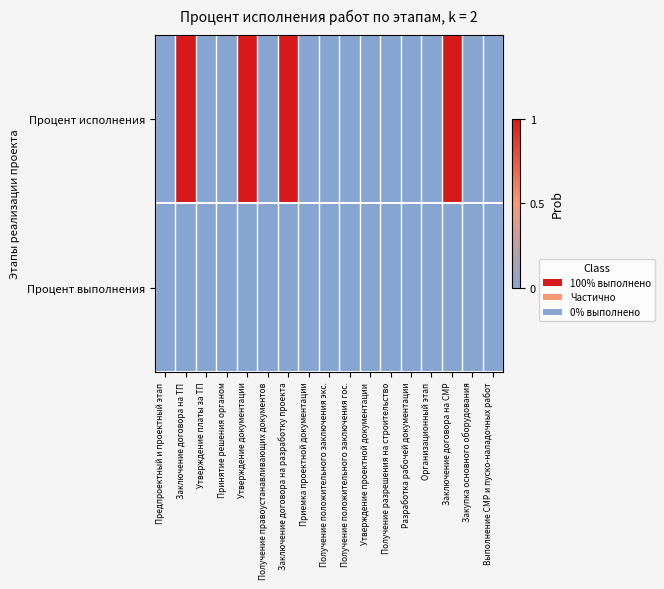

At how many categories does at least one series exceed 0?

4